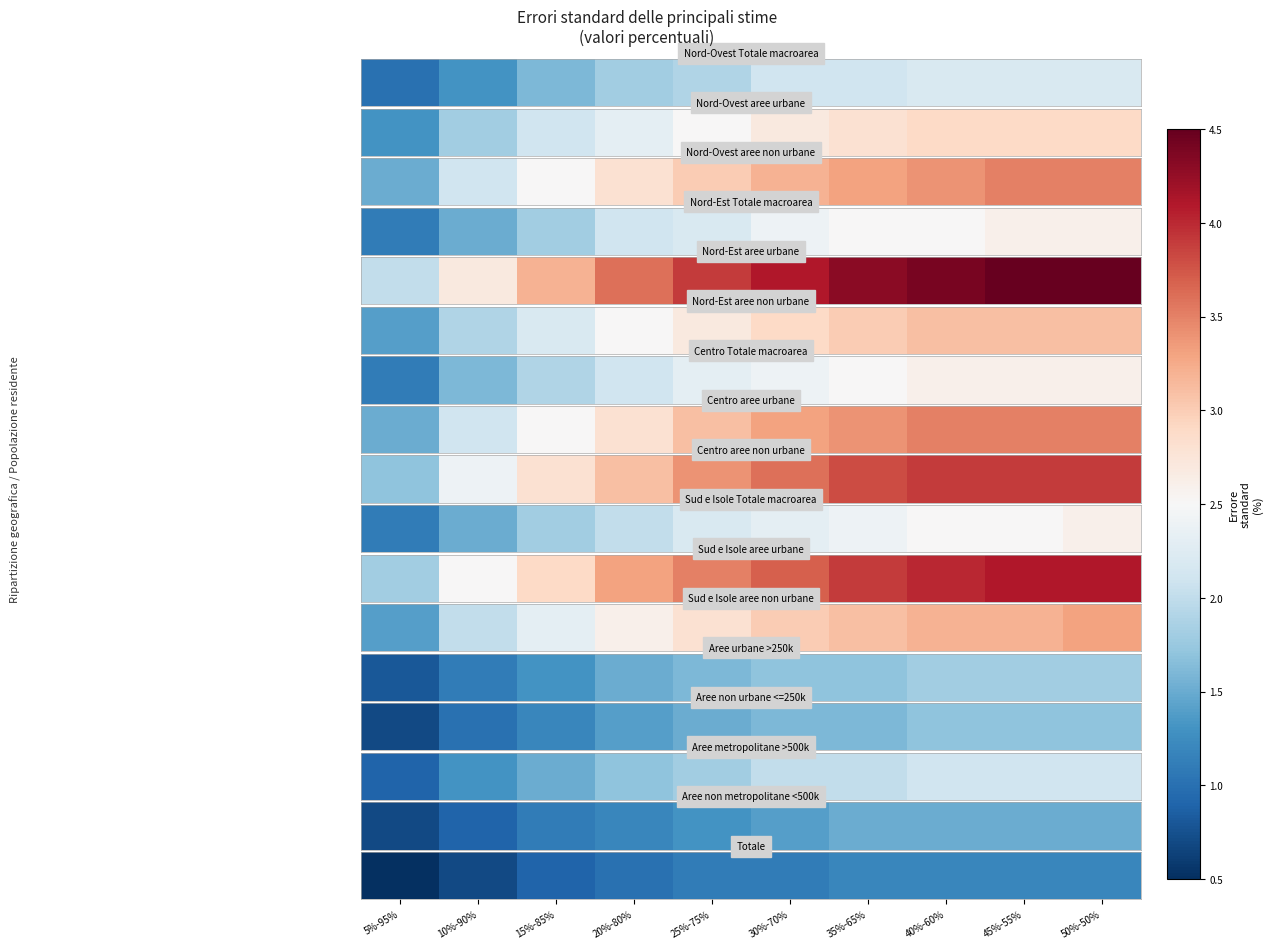

The chart shows a value of 1.7 at 20%-80%. True or false?

False